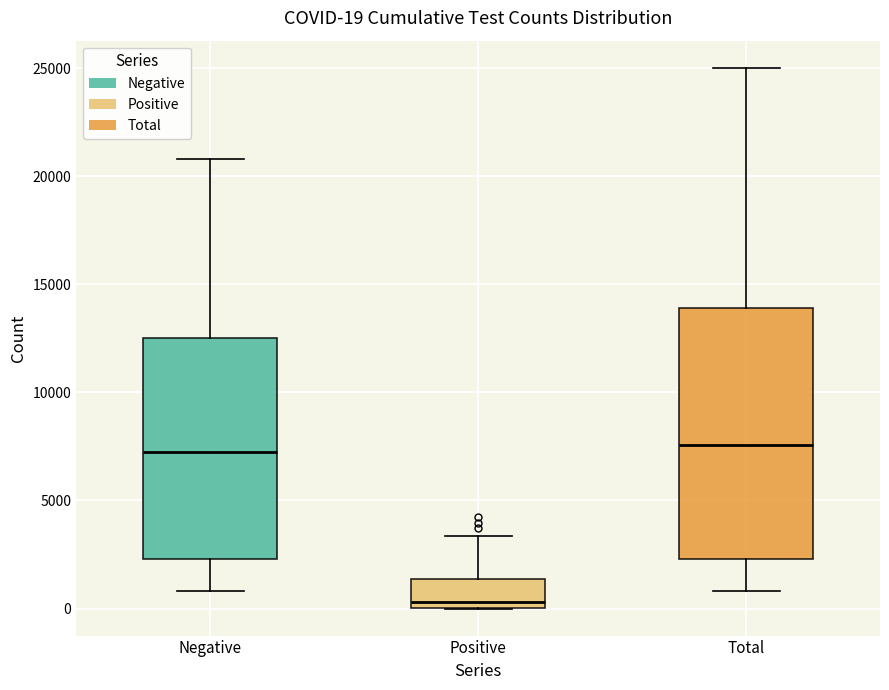

Which box has the lowest median line?

Positive